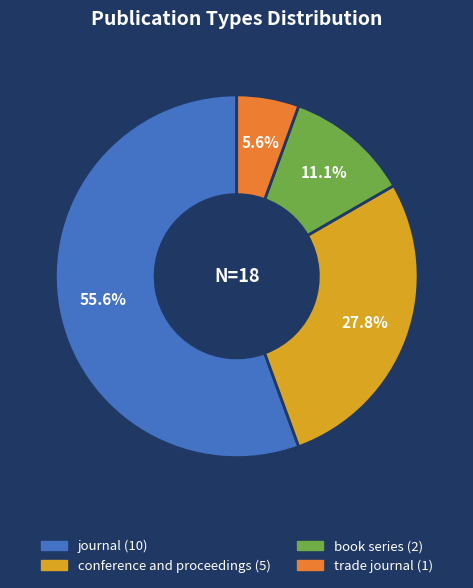

To the nearest percent, what percentage of the pie is trade journal?

6%